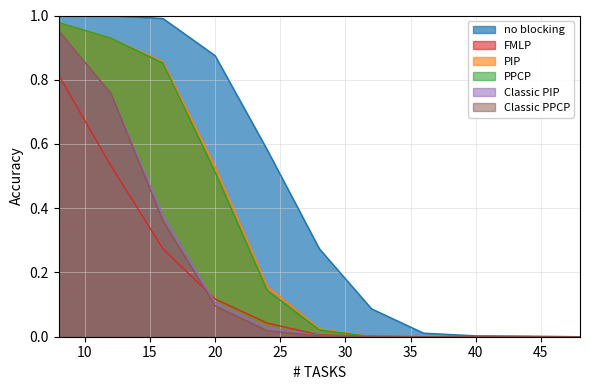

What are all the series names shown in the legend?

no blocking, FMLP, PIP, PPCP, Classic PIP, Classic PPCP